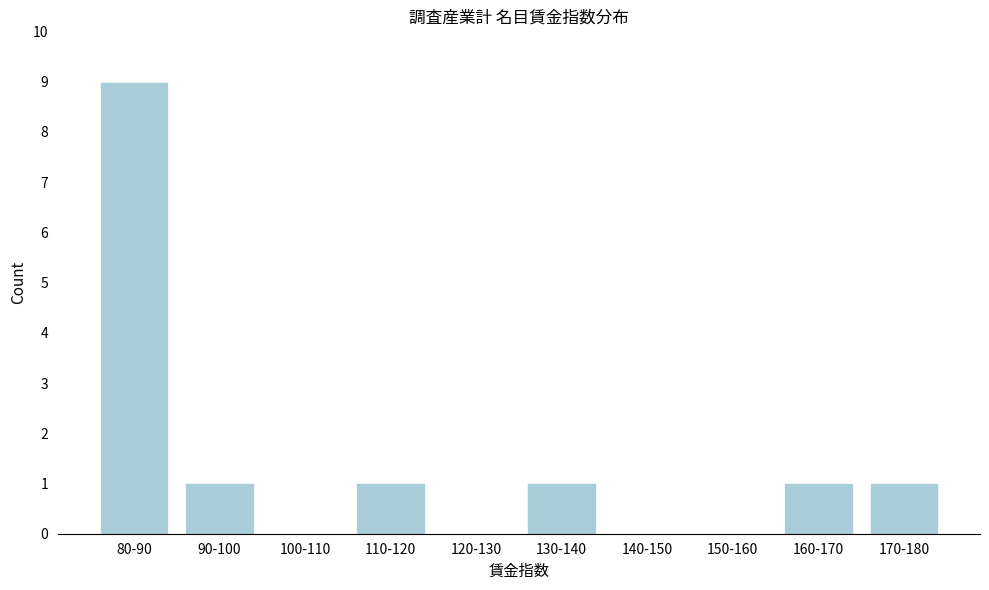

Reading left to right, what are all the values shown in this chart?

80-90=9	90-100=1	100-110=0	110-120=1	120-130=0	130-140=1	140-150=0	150-160=0	160-170=1	170-180=1